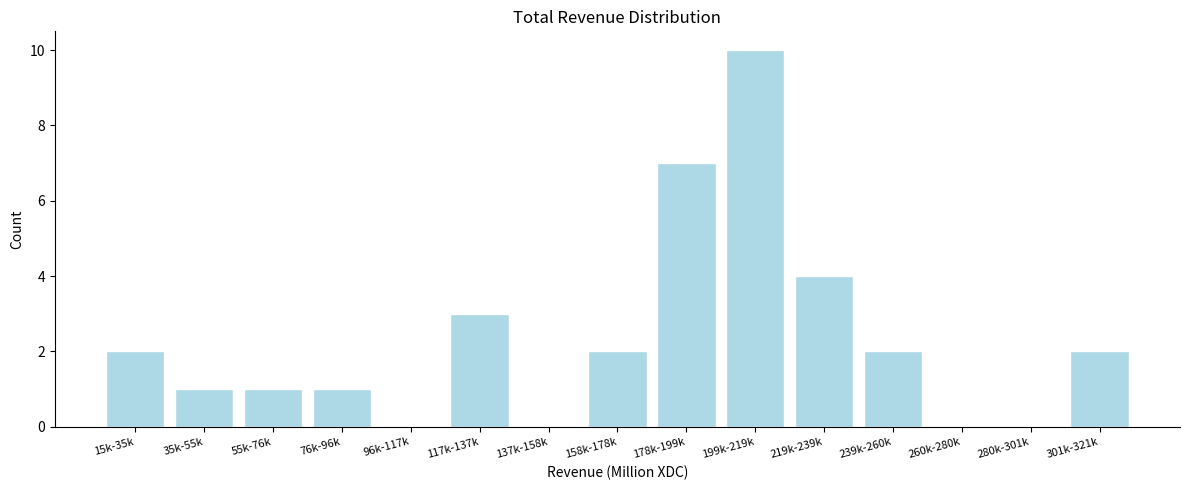

Reading left to right, list all the values displayed in this chart.

15k-35k=2	35k-55k=1	55k-76k=1	76k-96k=1	96k-117k=0	117k-137k=3	137k-158k=0	158k-178k=2	178k-199k=7	199k-219k=10	219k-239k=4	239k-260k=2	260k-280k=0	280k-301k=0	301k-321k=2